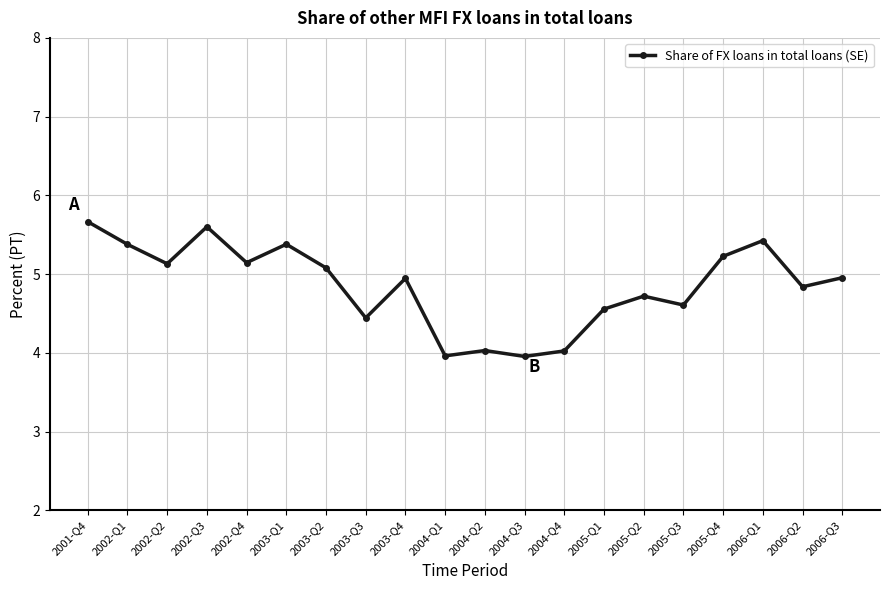

What position from the left is 2006-Q1?

18